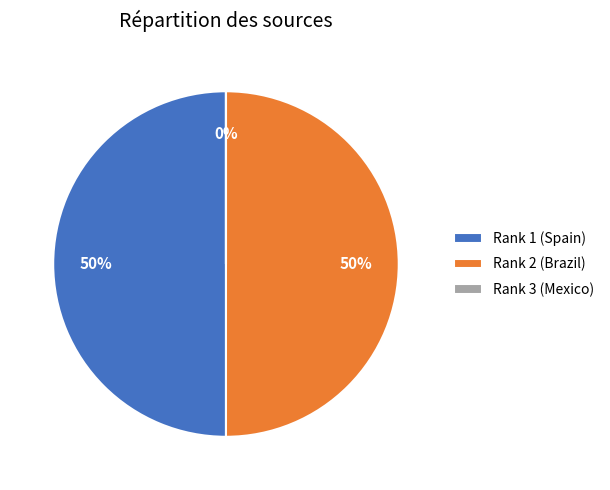

What is the ratio of the value at Rank 2 (Brazil) to the value at Rank 1 (Spain)?

1.0